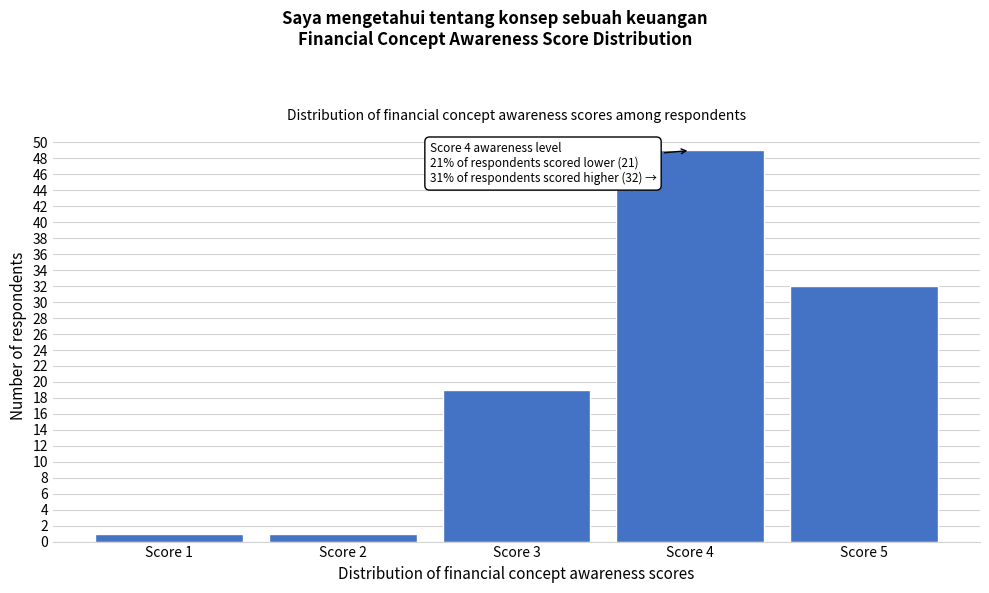

Reading left to right, transcribe all the data shown in this chart.

1	1	19	49	32